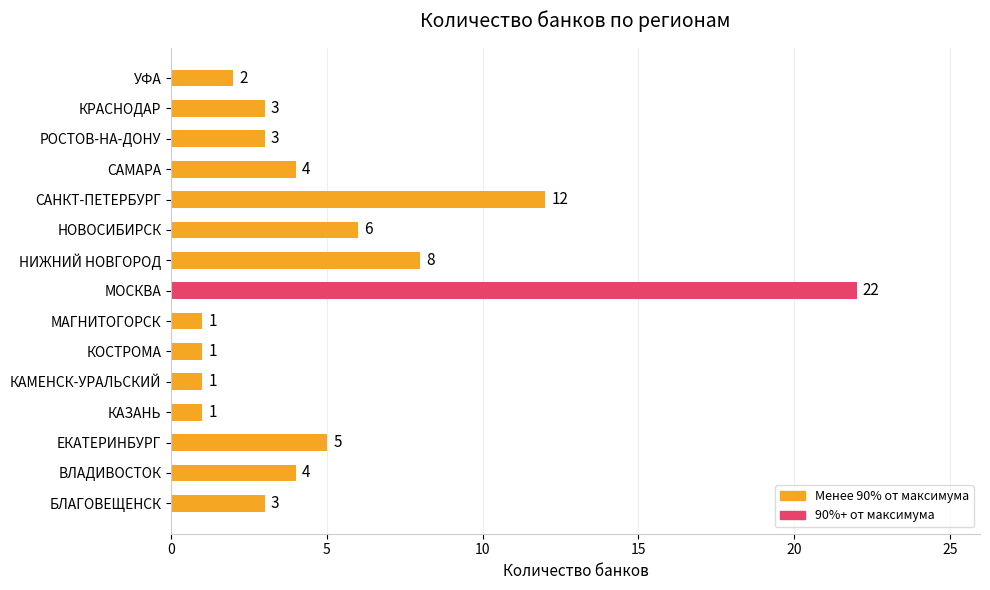

What is the sum of the values at НИЖНИЙ НОВГОРОД and МАГНИТОГОРСК?

9